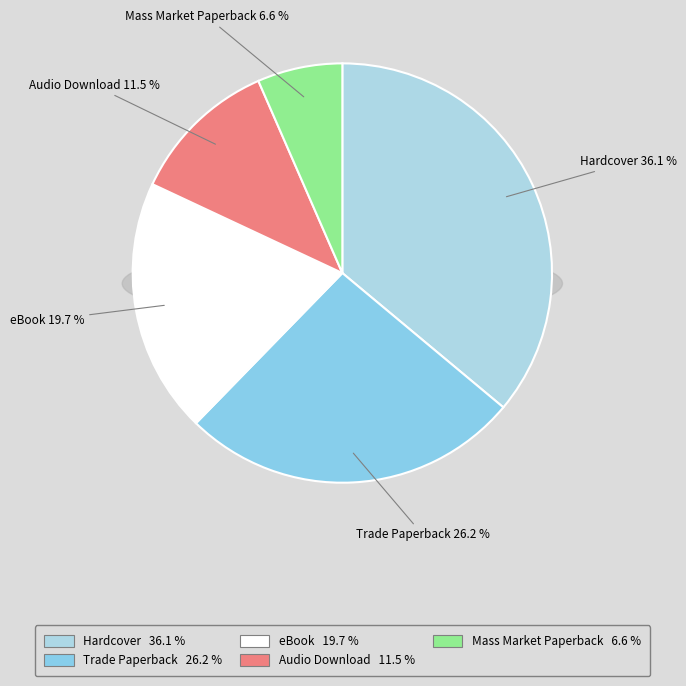

Count the number of slices in the pie.

5